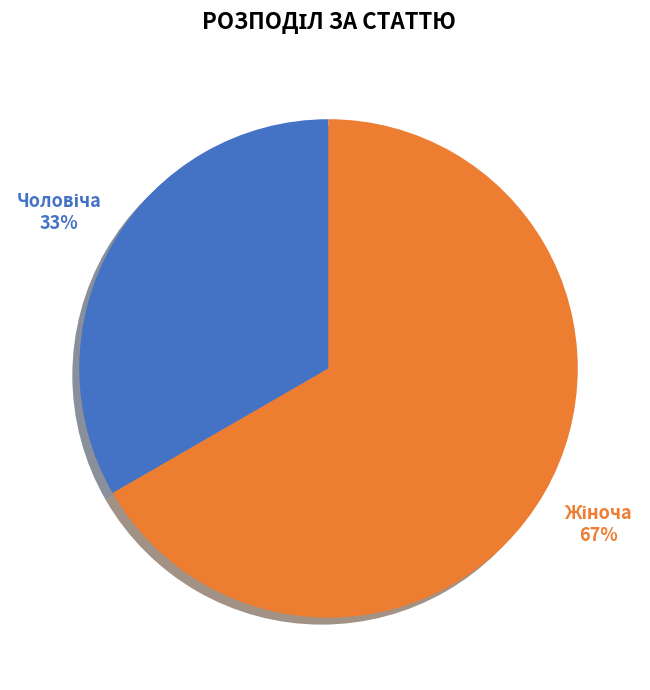

Is there any slice that represents more than half of the pie?

Yes